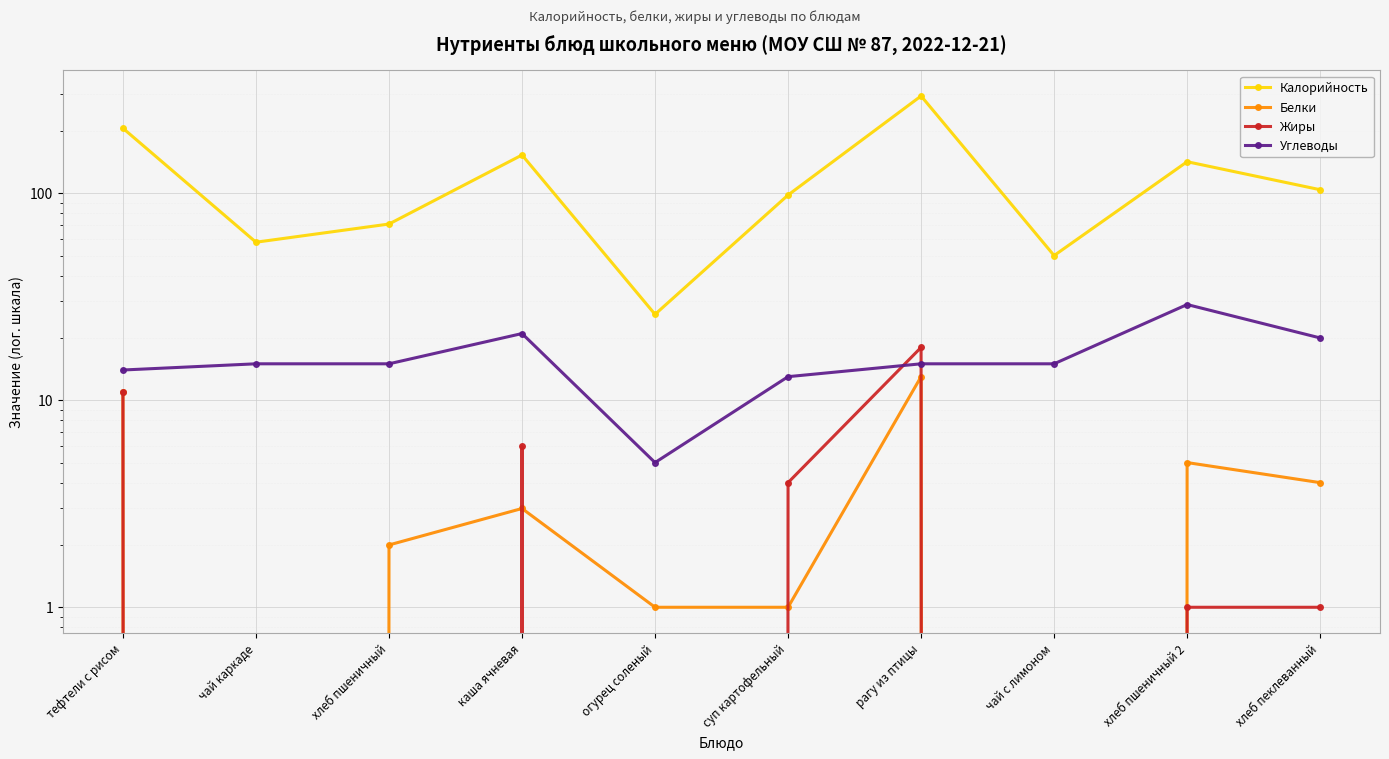

True or false: Калорийность has a value of 41 at хлеб пшеничный 2.

False